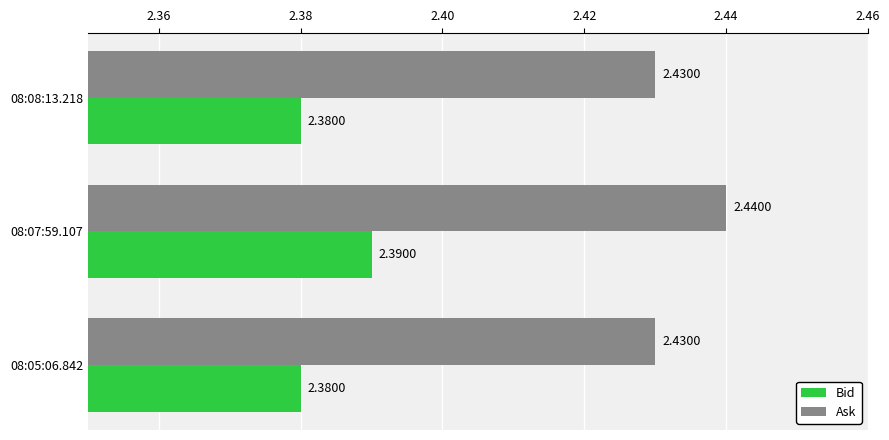

At which category is the sum across all series the highest?

08:07:59.107